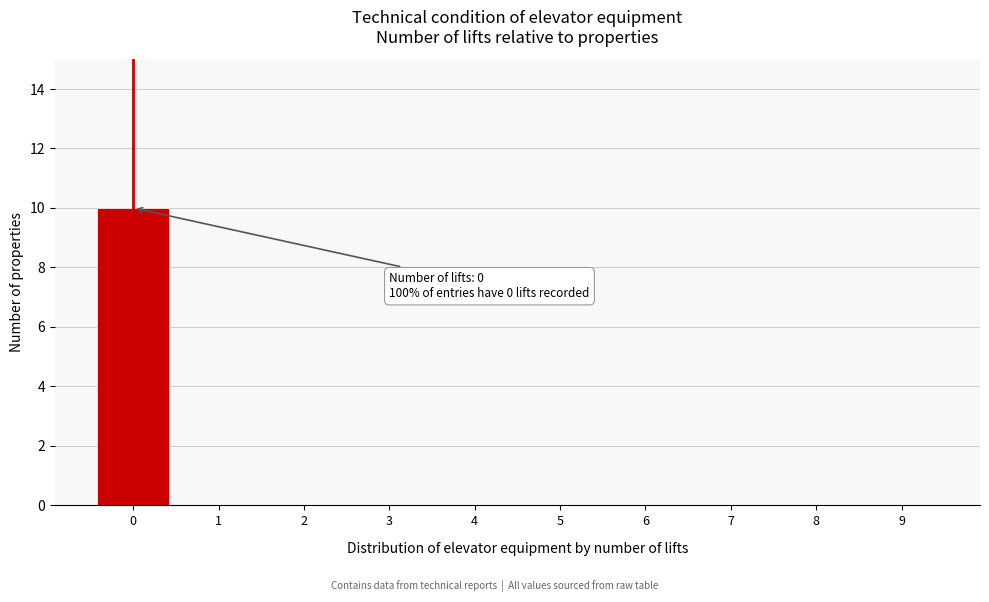

Reading right to left, transcribe all the data shown in this chart.

9=0	8=0	7=0	6=0	5=0	4=0	3=0	2=0	1=0	0=10